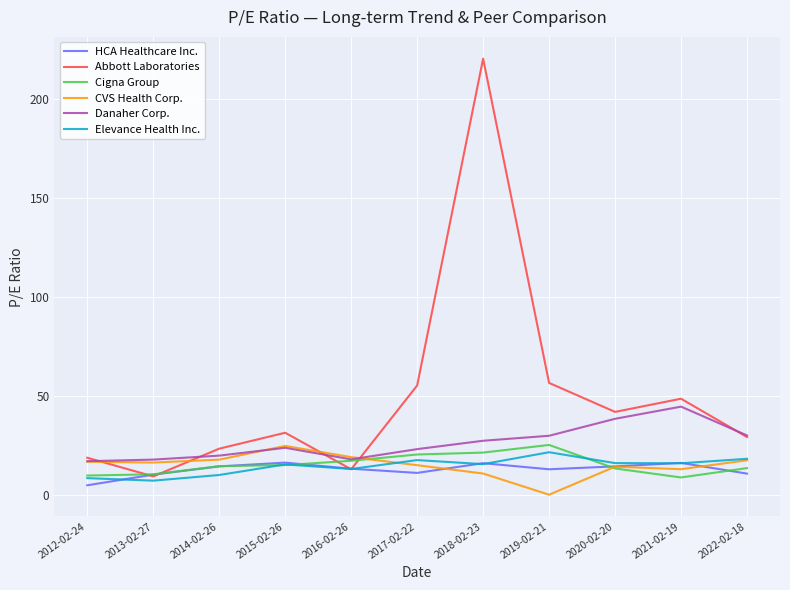

At which label does Abbott Laboratories first exceed 31?

2015-02-26